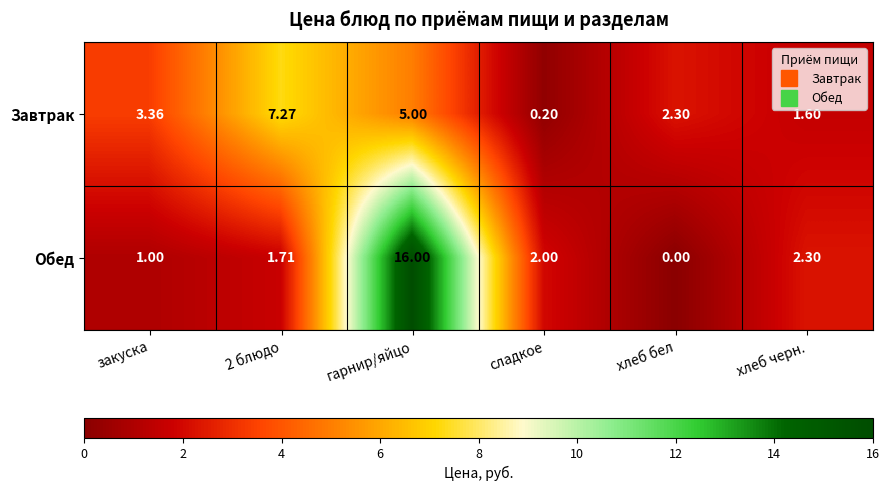

At how many categories does at least one series exceed 13?

1